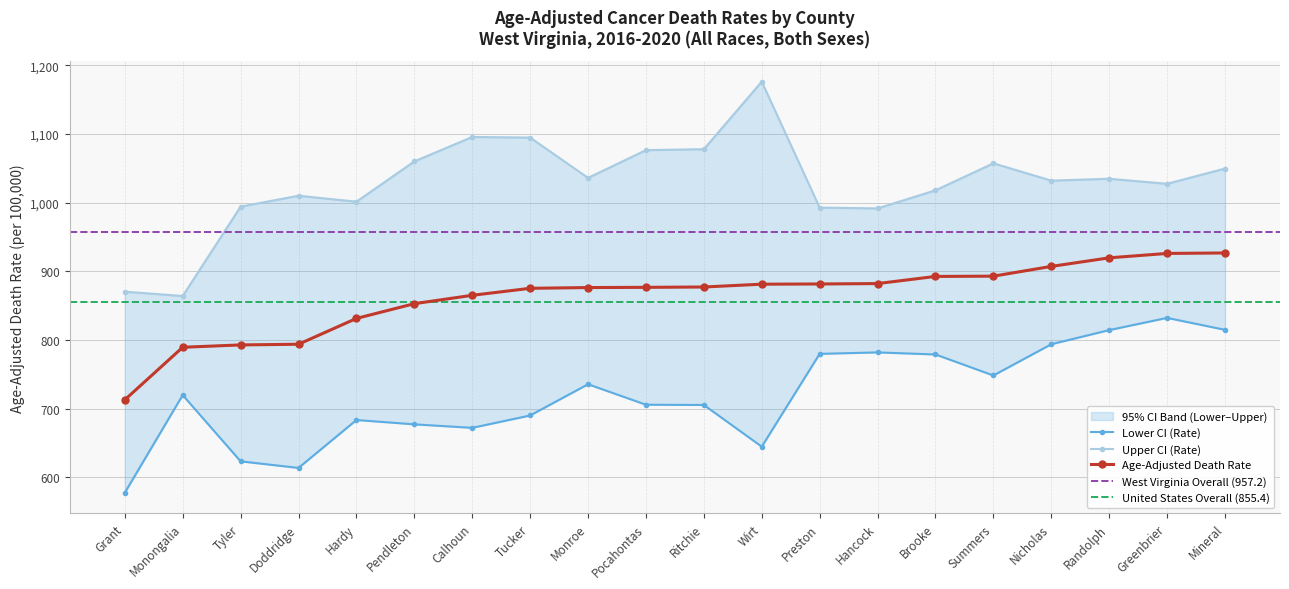

Where is the first local minimum for Lower CI (Rate)?

Doddridge